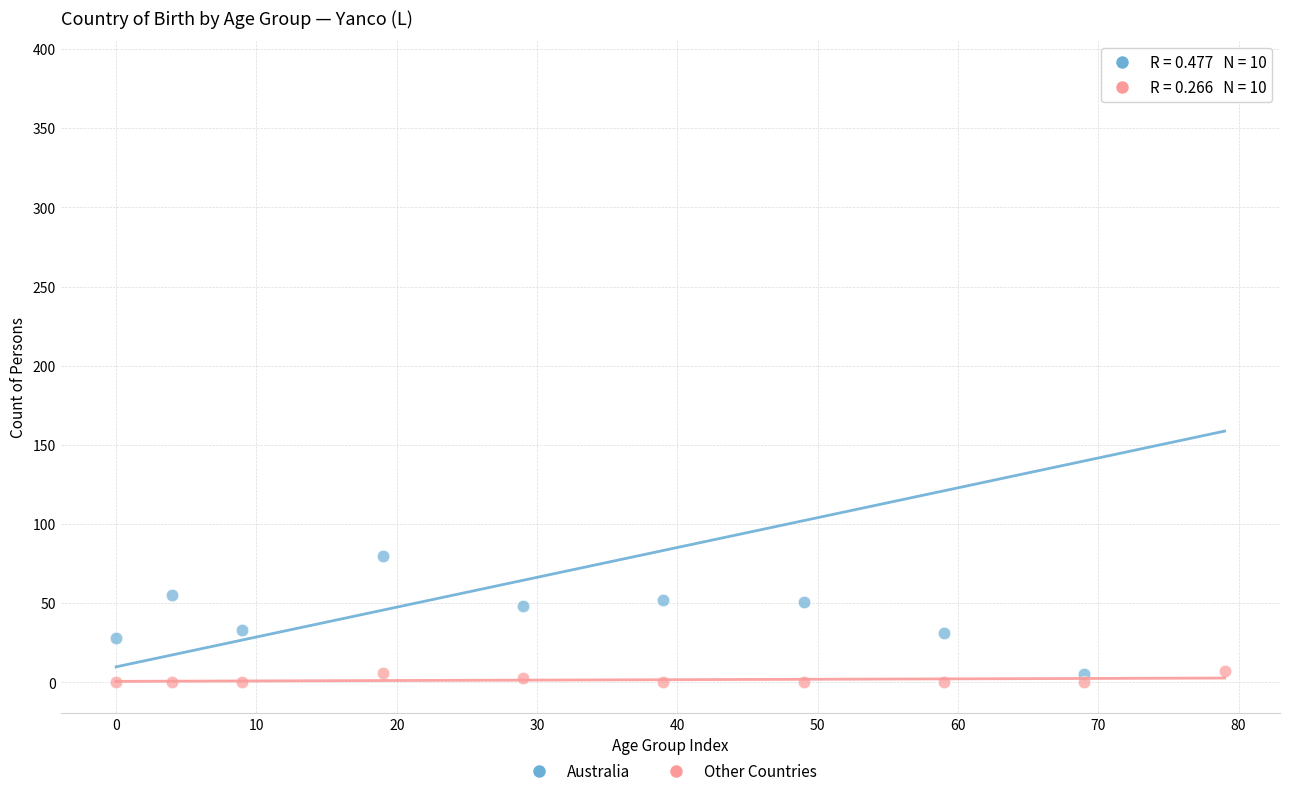

Which series has the largest Y range (max minus min)?

Australia